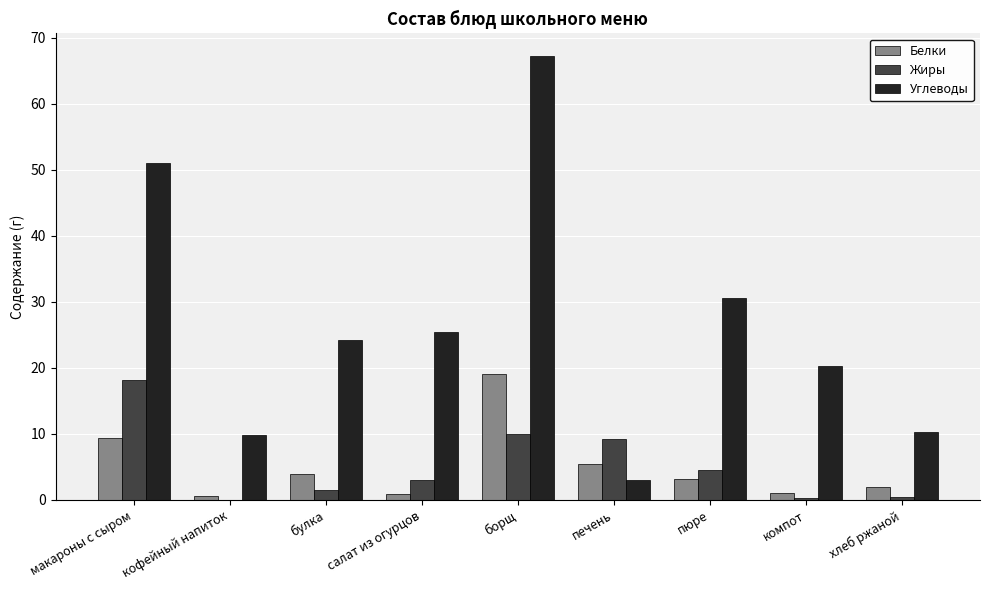

Is it true that Углеводы equals 12.4 at салат из огурцов?

False